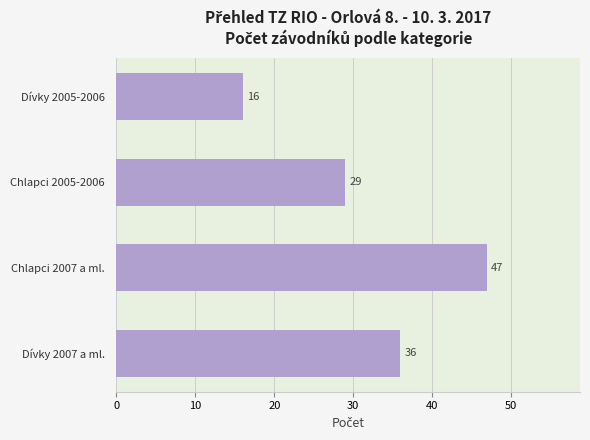

The value at Dívky 2007 a ml. is 36. True or false?

True